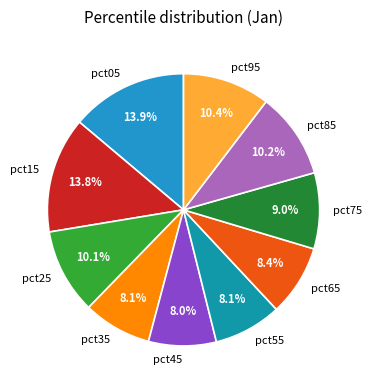

How many segments does this pie chart have?

10